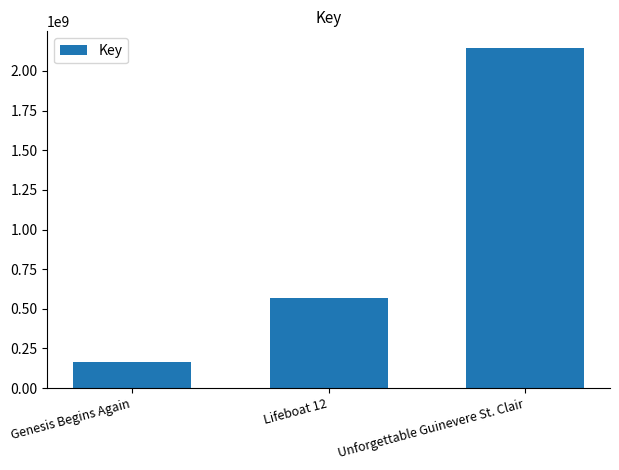

True or false: the data shows 3349302886 at Unforgettable Guinevere St. Clair.

False